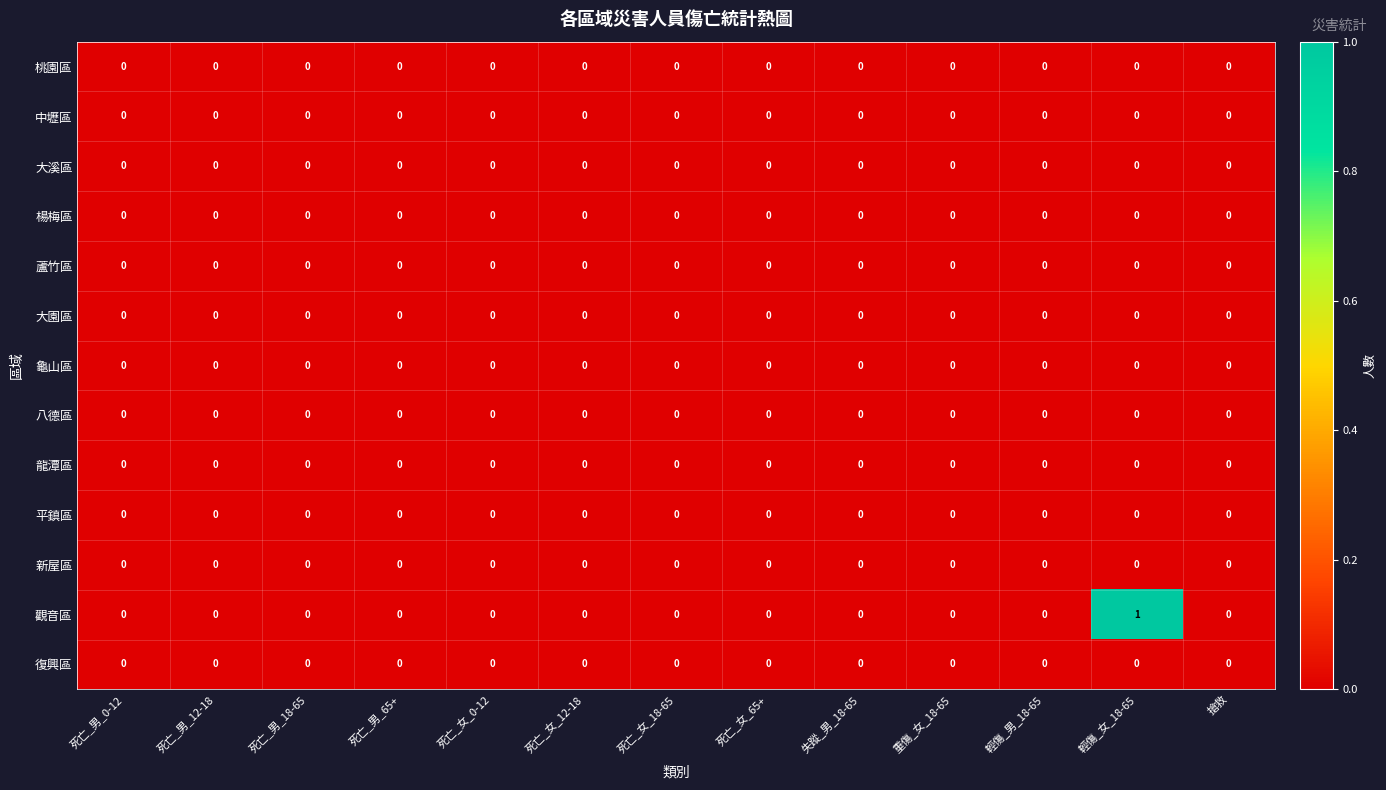

Is it true that 大園區 equals 0 at 死亡_男_0-12?

True